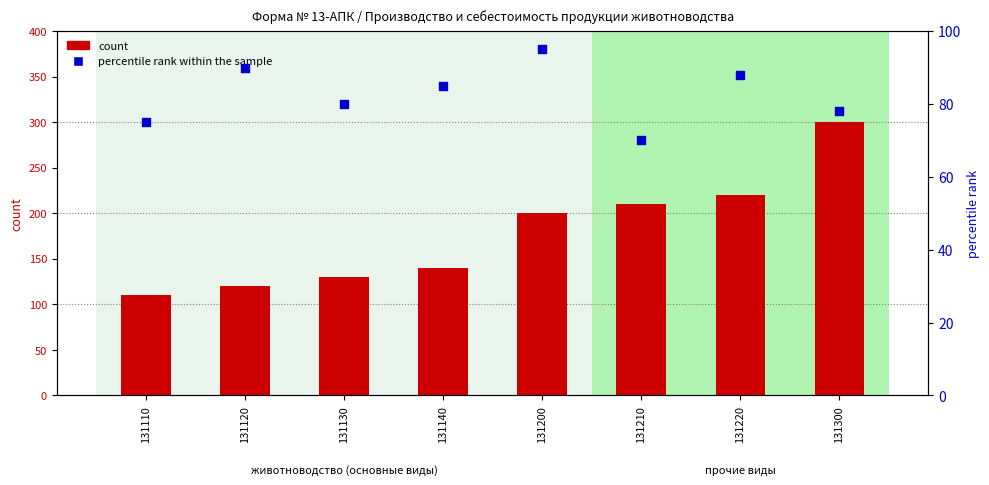

Is the value of percentile rank within the sample at 131130 greater than the value of count at 131110?

No